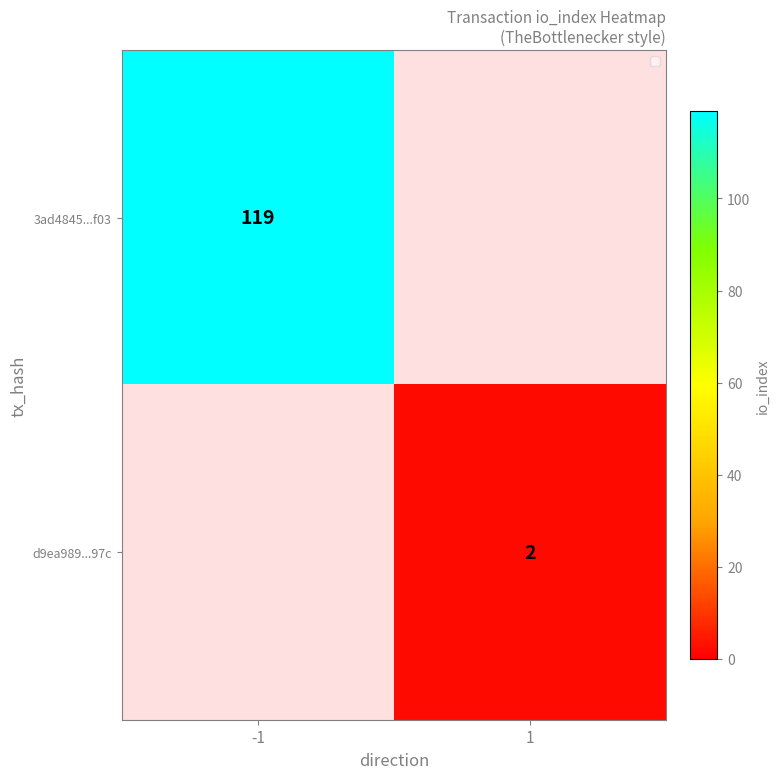

True or false: 3ad4845...f03 has a value of 176 at -1.

False